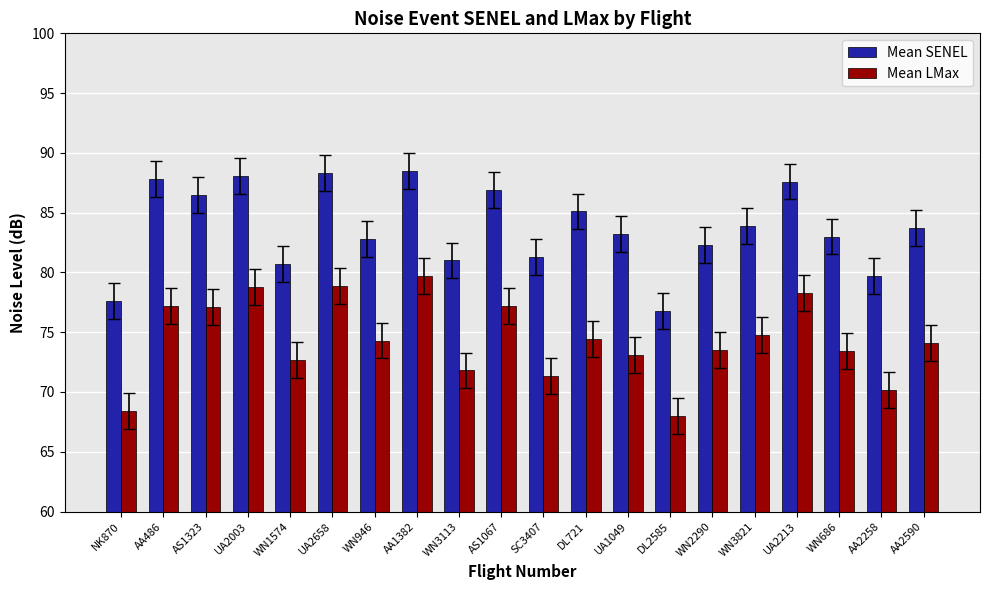

Rank the series by their maximum value, from lowest to highest.

Mean LMax, Mean SENEL